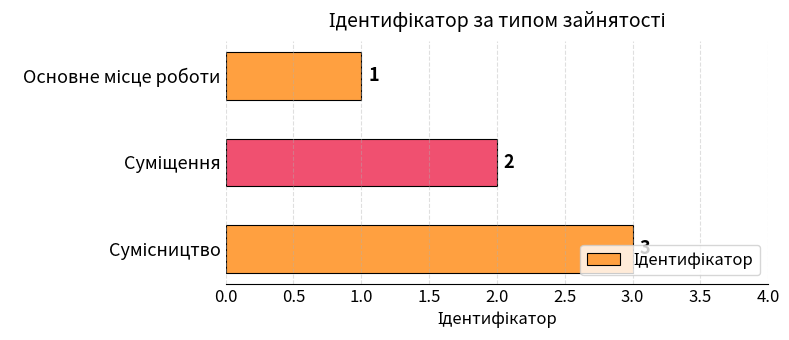

Does the chart contain stacked bars?

No